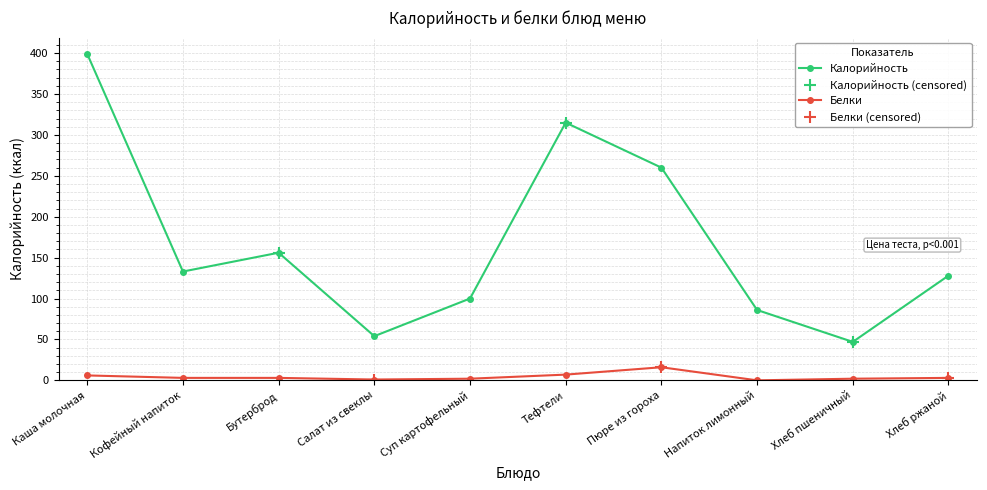

Is the value of Калорийность at Бутерброд greater than the value of Белки at Салат из свеклы?

Yes